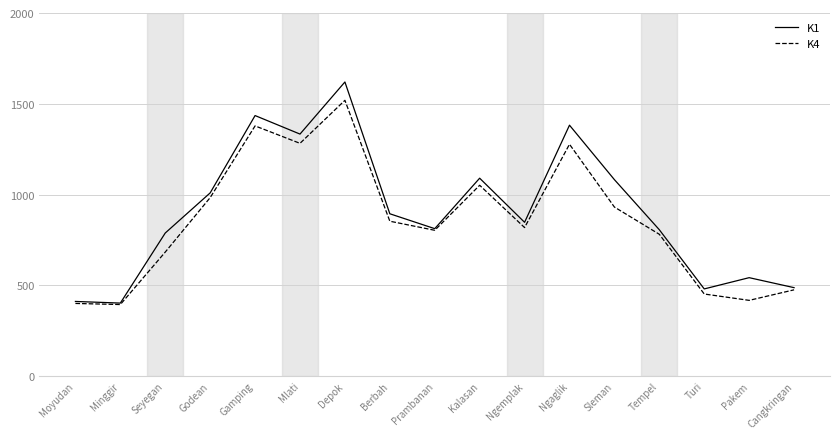

Is the value of K4 at Gamping greater than the value of K1 at Seyegan?

Yes